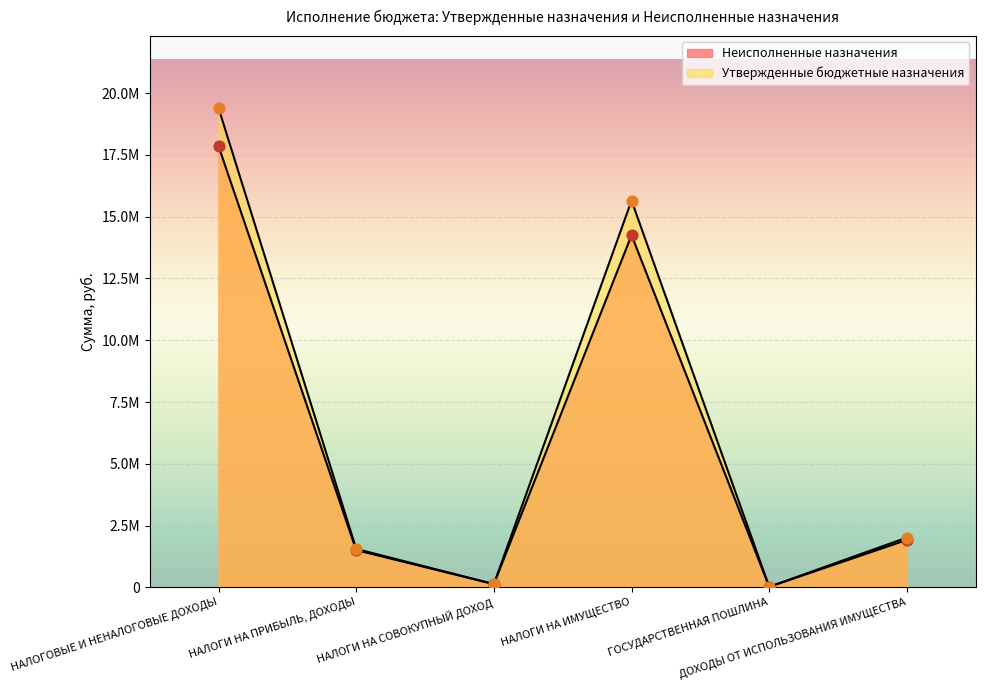

At which category is the sum across all series the highest?

НАЛОГОВЫЕ И НЕНАЛОГОВЫЕ ДОХОДЫ